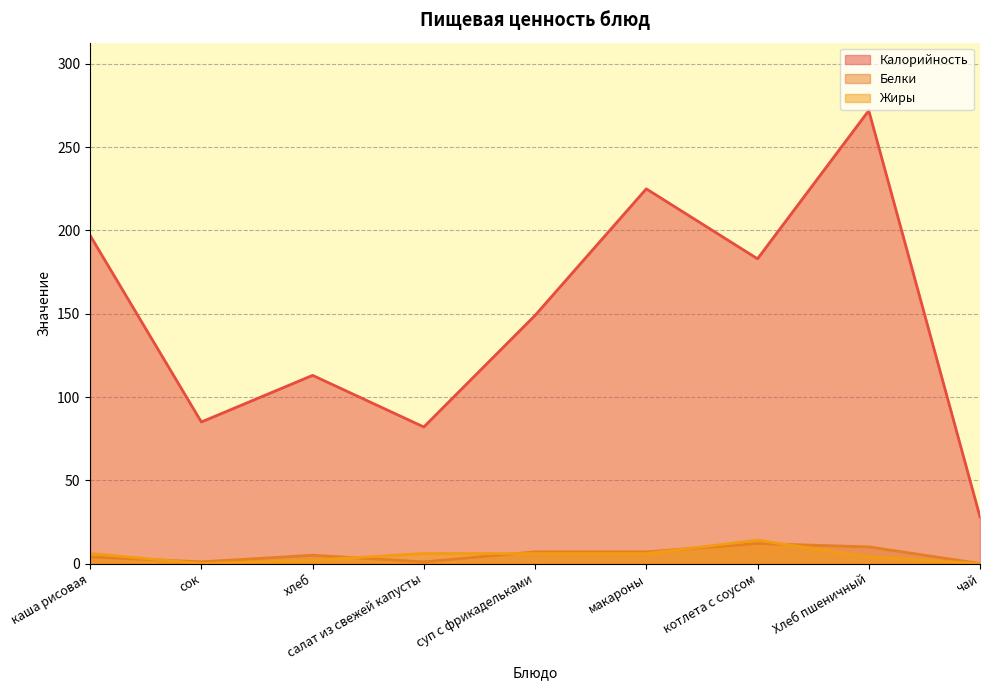

How many distinct data groups are displayed?

3